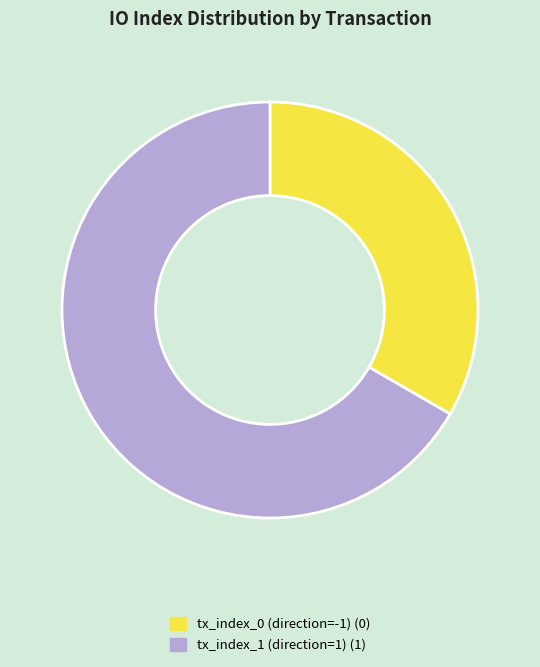

Does tx_index_1 (direction=1) represent more than half of the total?

Yes